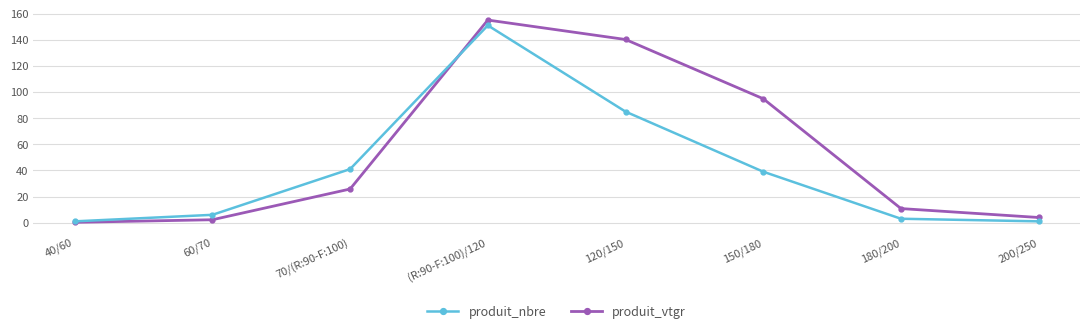

True or false: produit_nbre has a value of 242.1 at (R:90-F:100)/120.

False